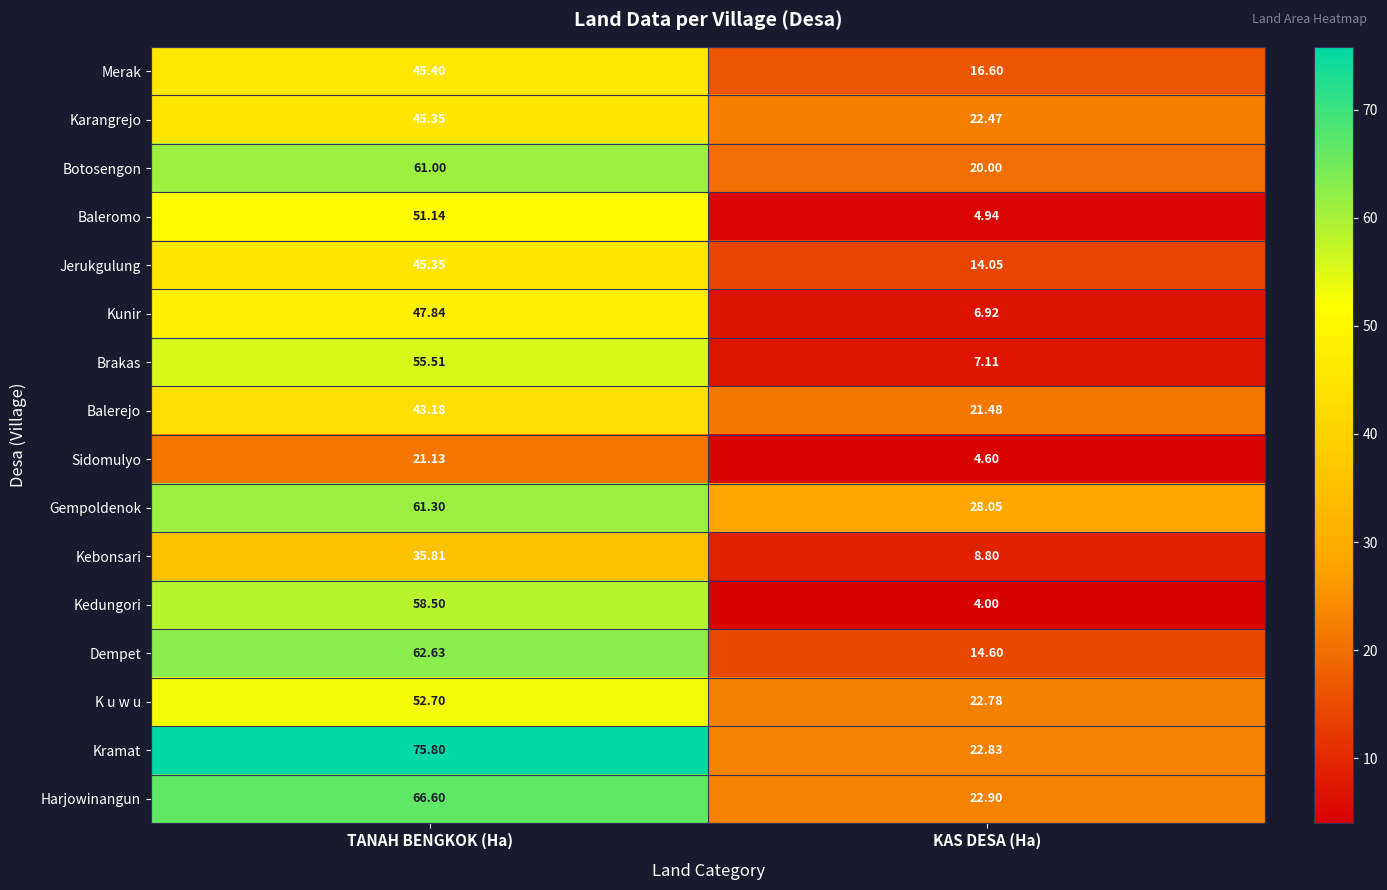

At which label is Kramat closest to 49?

KAS DESA (Ha)